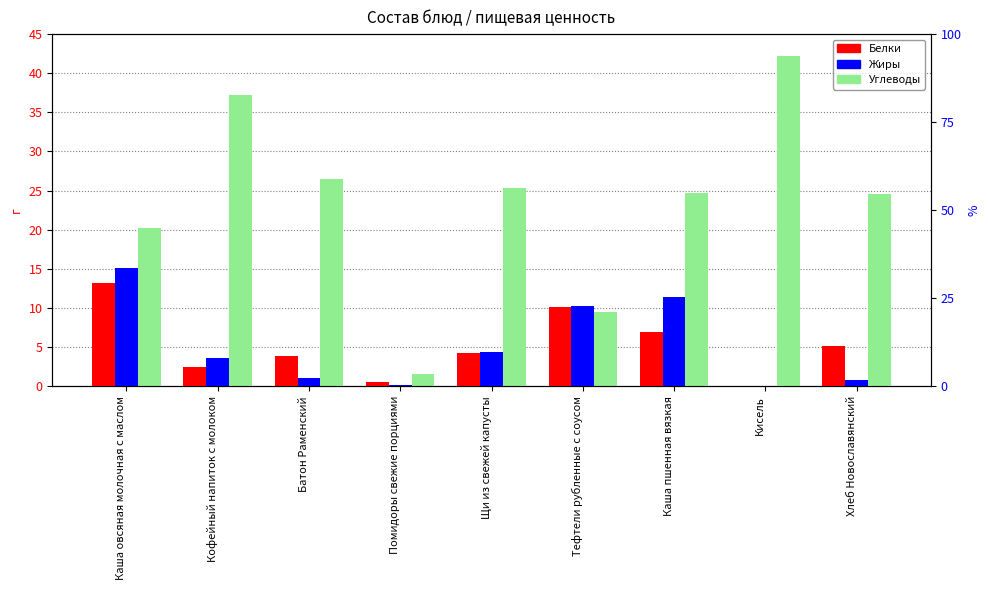

Reading right to left, transcribe all the data shown in this chart.

Белки: 5.2	0.0	6.9	10.1	4.3	0.5	3.9	2.5	13.2
Жиры: 0.8	0.0	11.4	10.2	4.4	0.1	1.1	3.6	15.1
Углеводы: 24.6	42.2	24.8	9.5	25.4	1.6	26.5	37.2	20.2